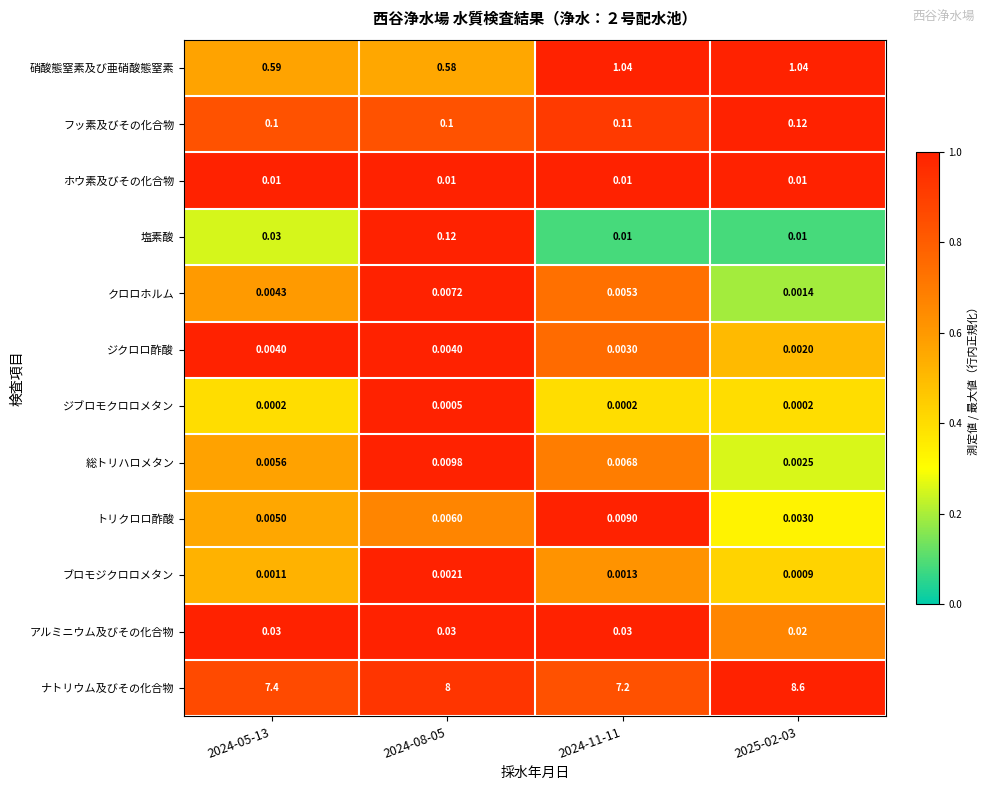

Which series has the largest total across all categories?

ナトリウム及びその化合物